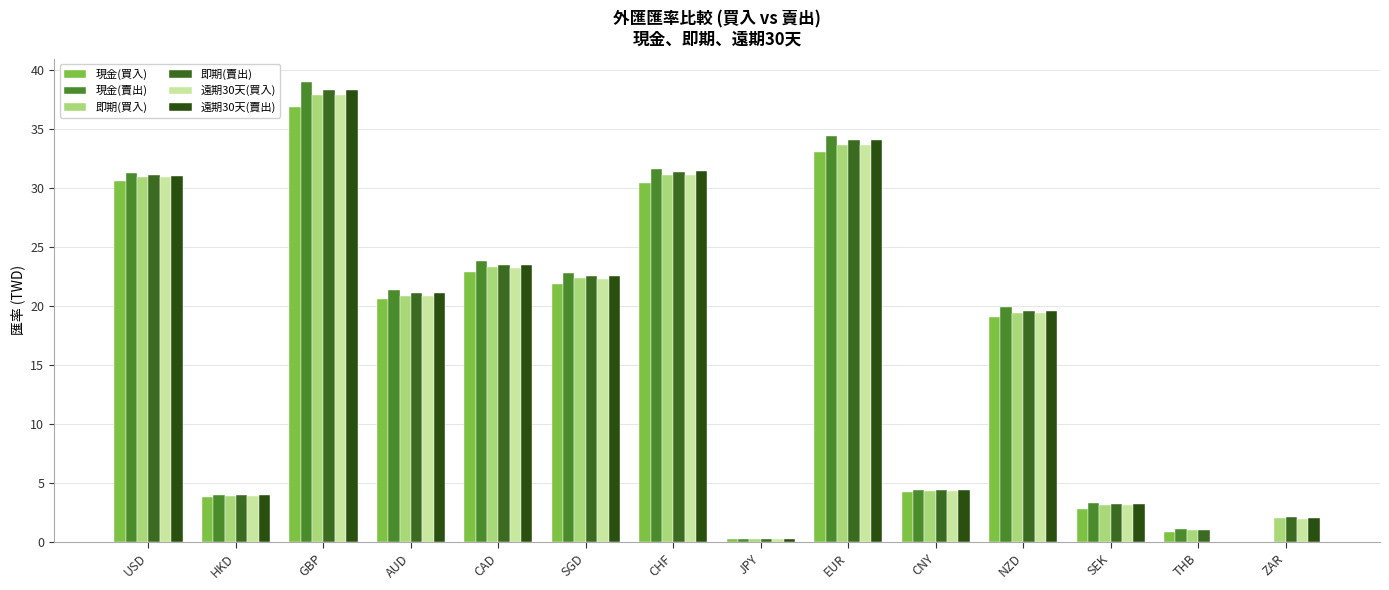

Count the number of data series in this chart.

6